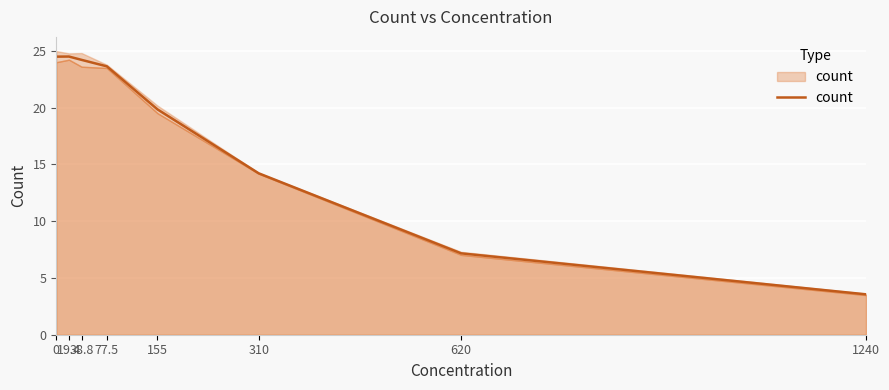

What is the minimum value shown in the chart?

3.6